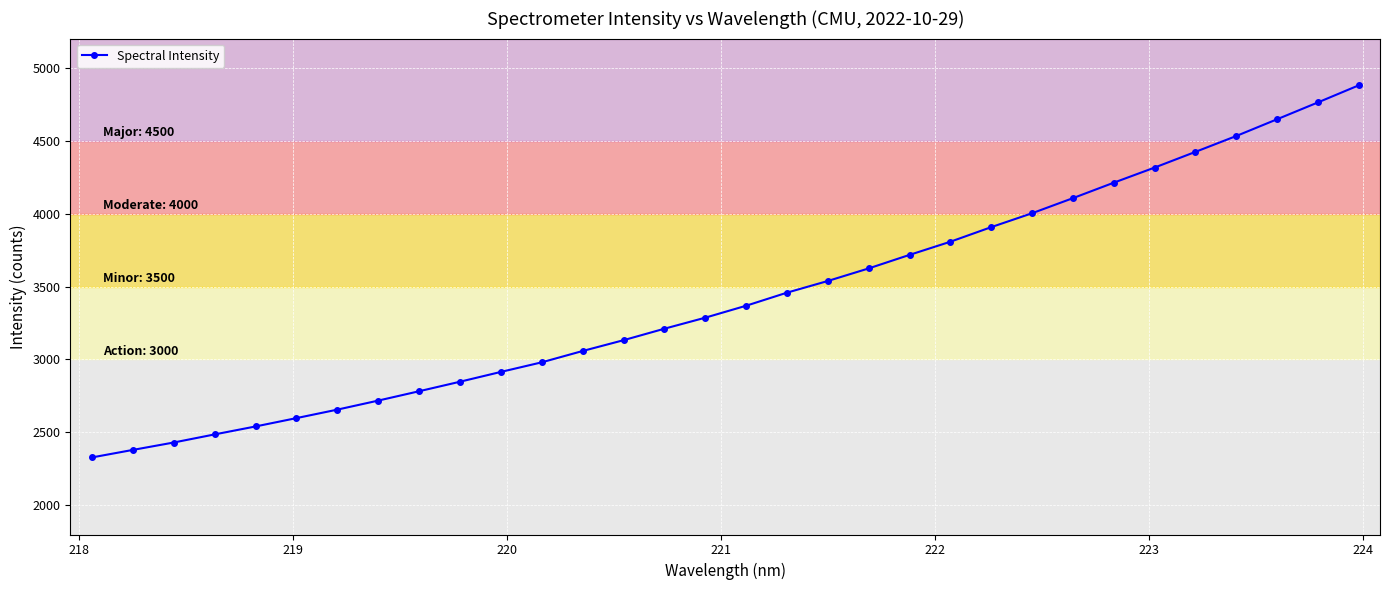

Does the chart have visible grid lines?

Yes